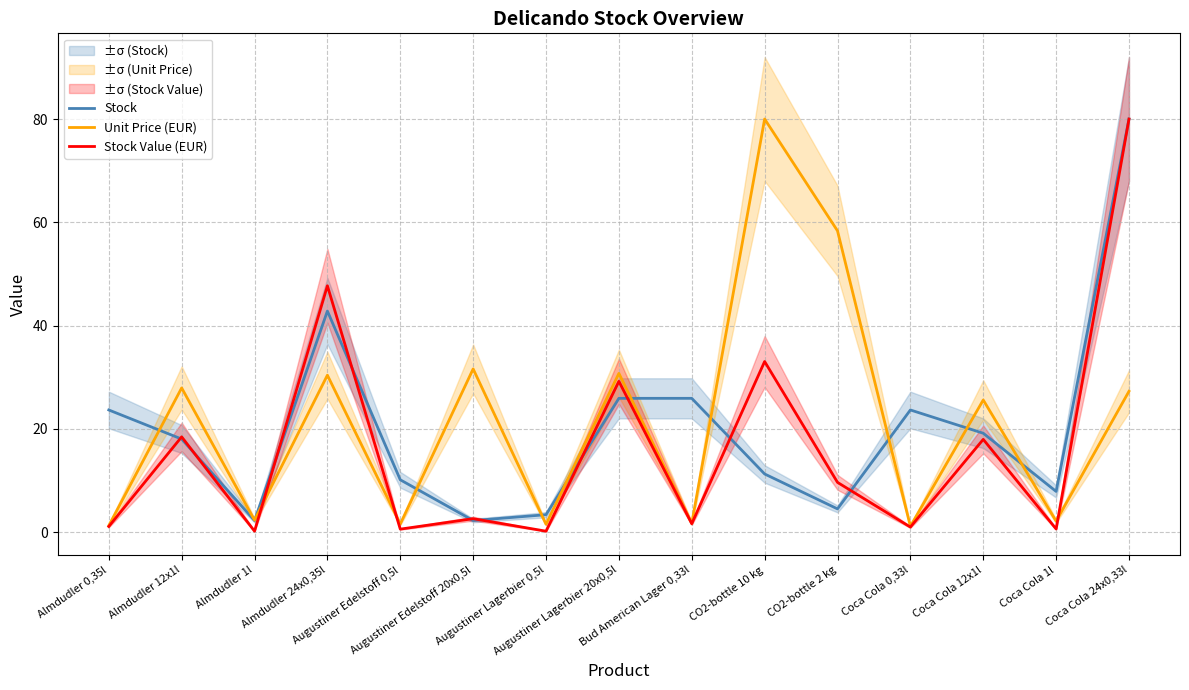

What is the sum of all Stock Value (EUR) values?

243.9